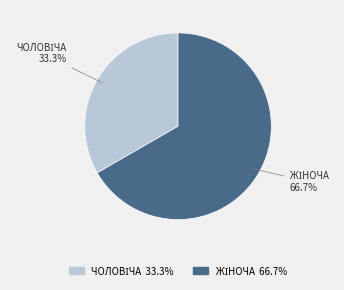

Is there any slice that represents more than half of the pie?

Yes